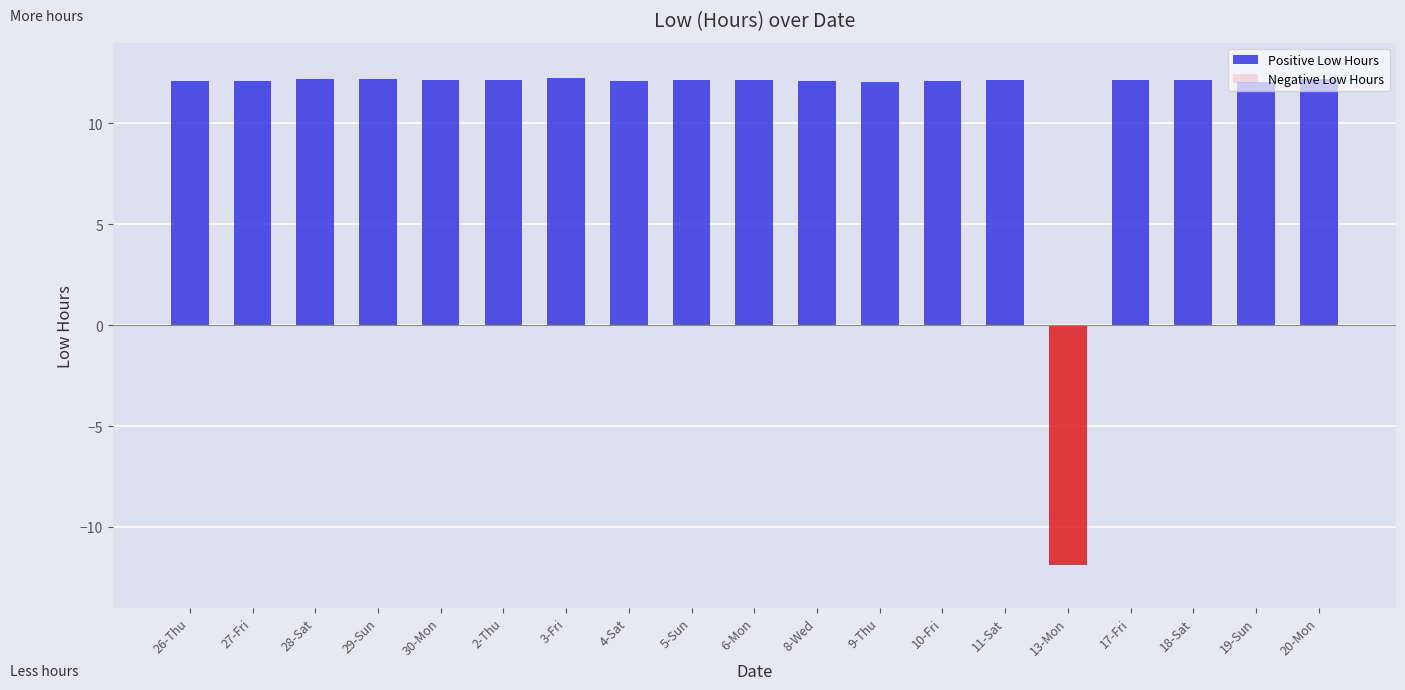

Reading left to right, what are all the values shown in this chart?

Positive Low Hours: 26-Thu=12.1	27-Fri=12.1	28-Sat=12.2	29-Sun=12.2	30-Mon=12.2	2-Thu=12.1	3-Fri=12.2	4-Sat=12.1	5-Sun=12.2	6-Mon=12.2	8-Wed=12.1	9-Thu=12.1	10-Fri=12.1	11-Sat=12.2	13-Mon=0.0	17-Fri=12.2	18-Sat=12.2	19-Sun=12.1	20-Mon=12.2
Negative Low Hours: 26-Thu=0.0	27-Fri=0.0	28-Sat=0.0	29-Sun=0.0	30-Mon=0.0	2-Thu=0.0	3-Fri=0.0	4-Sat=0.0	5-Sun=0.0	6-Mon=0.0	8-Wed=0.0	9-Thu=0.0	10-Fri=0.0	11-Sat=0.0	13-Mon=-11.9	17-Fri=0.0	18-Sat=0.0	19-Sun=0.0	20-Mon=0.0